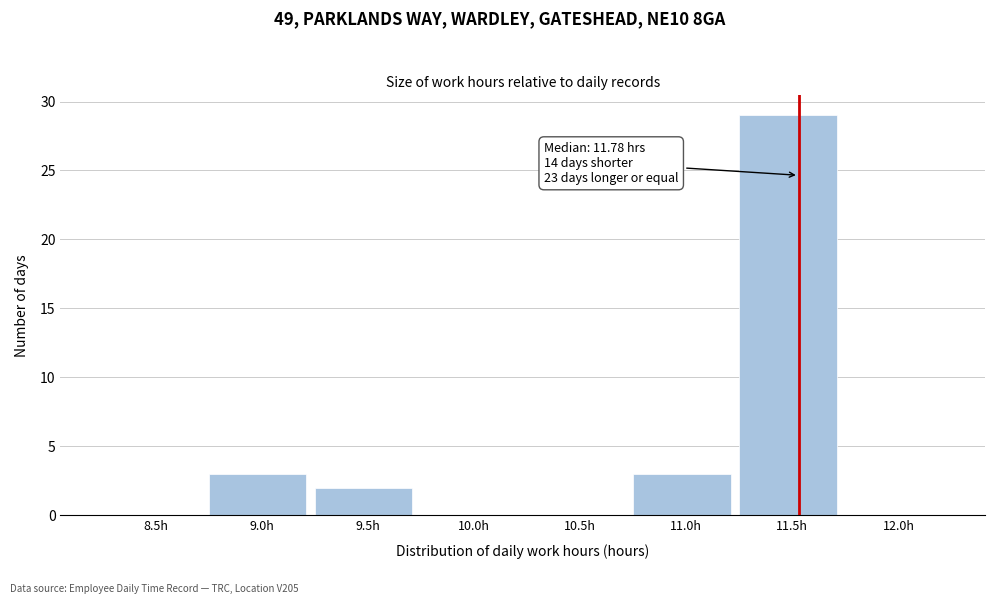

Reading left to right, extract all data points from this chart.

8.5h=0	9.0h=3	9.5h=2	10.0h=0	10.5h=0	11.0h=3	11.5h=29	12.0h=0